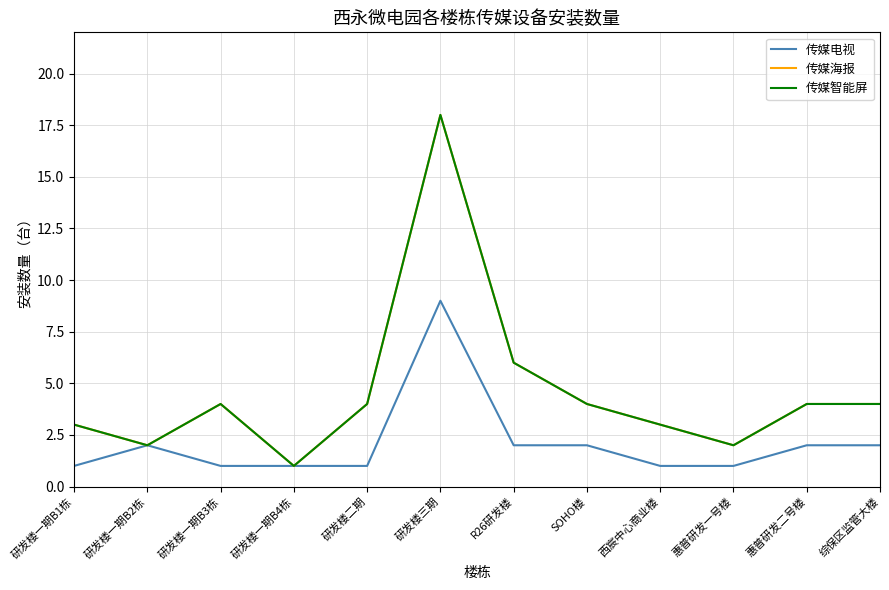

What position from the right is 惠普研发二号楼?

2